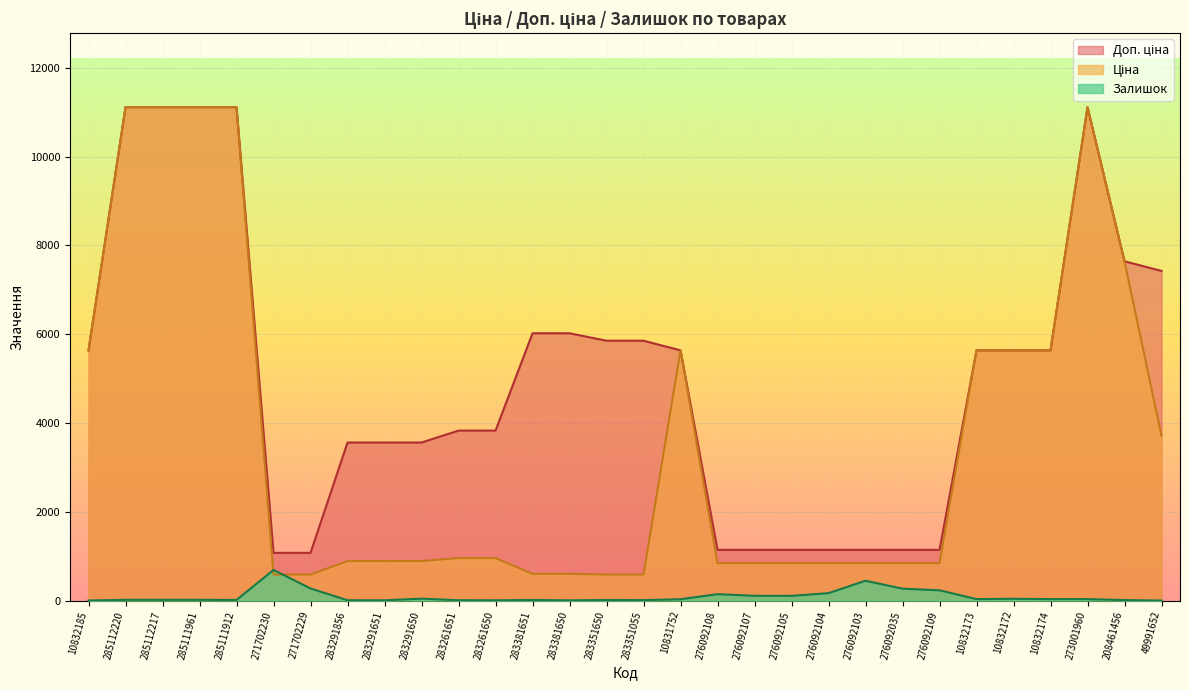

What are all the series names shown in the legend?

Доп. ціна (line), Ціна (line), Залишок (line)